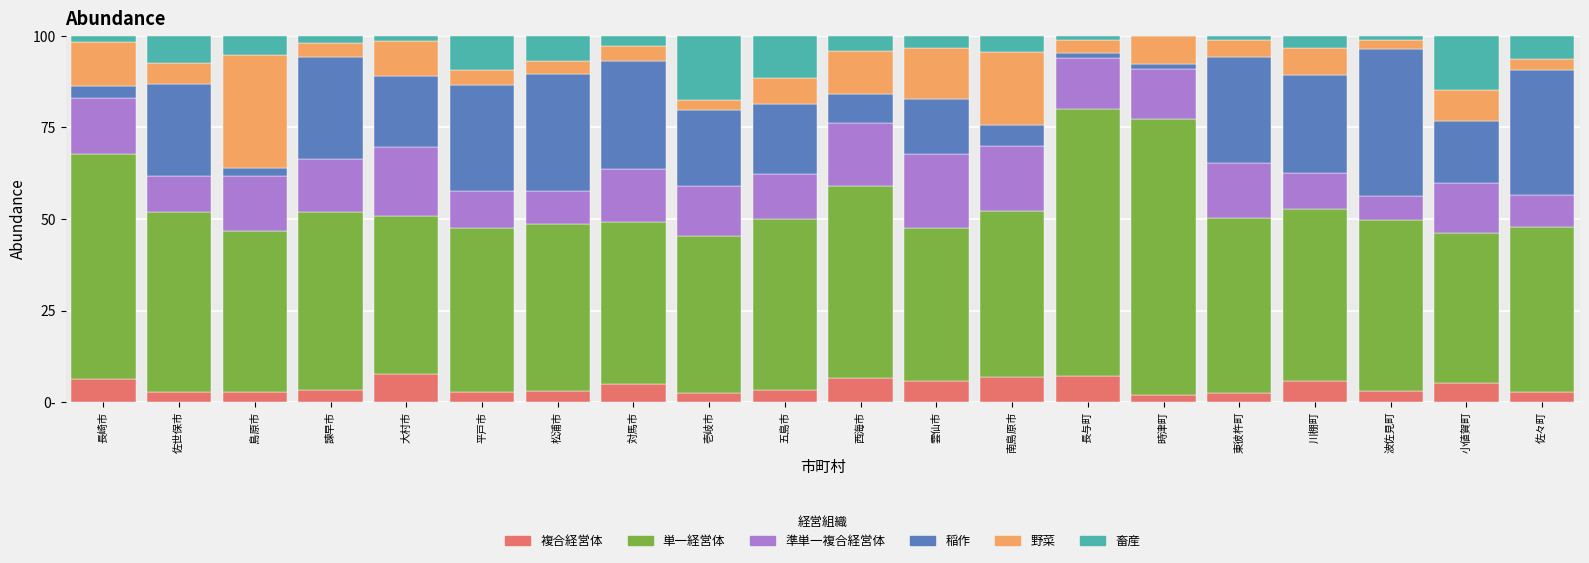

What is the difference between the 複合経営体 values at 雲仙市 and 大村市?

2.1